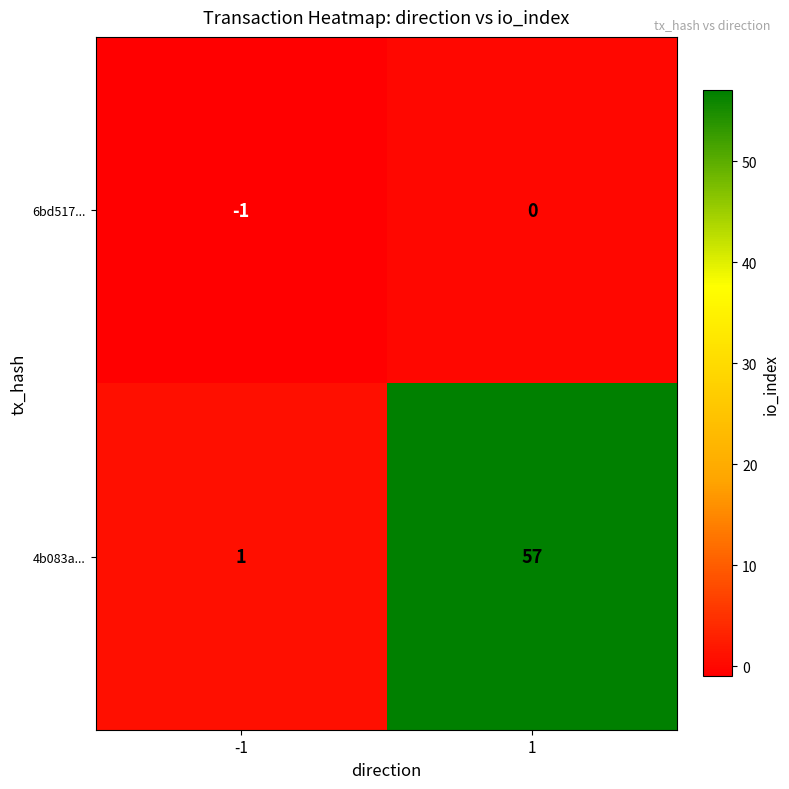

Reading left to right, list all the values displayed in this chart.

6bd517...: -1=-1	1=0
4b083a...: -1=1	1=57